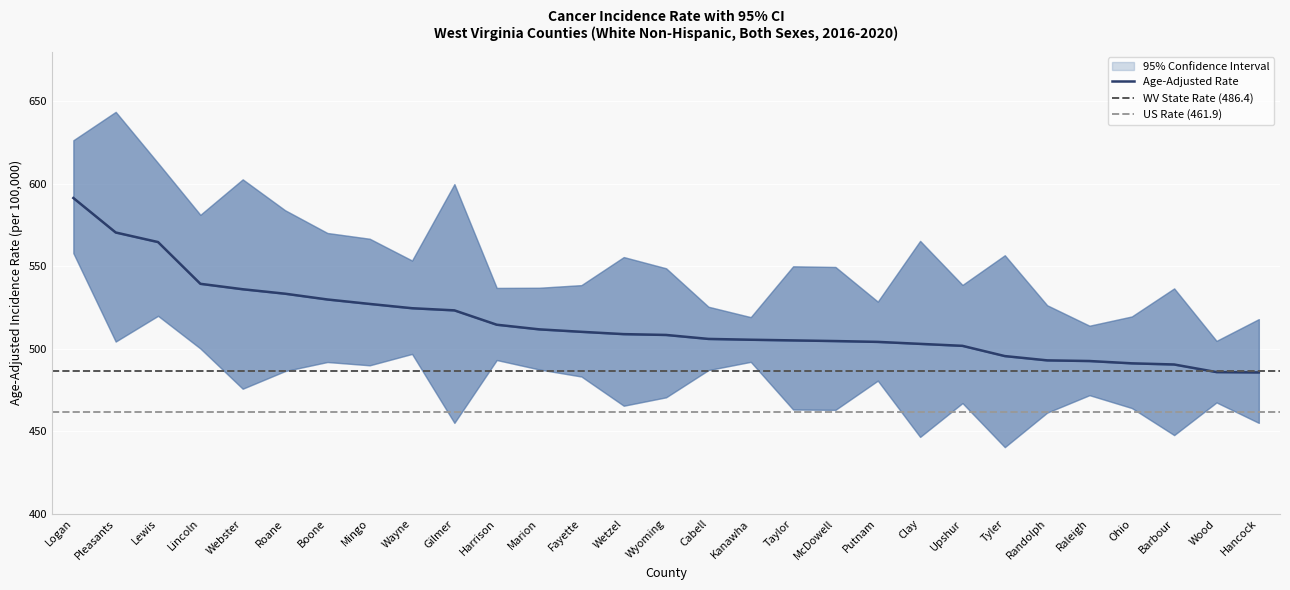

What is the smallest value displayed?

440.4